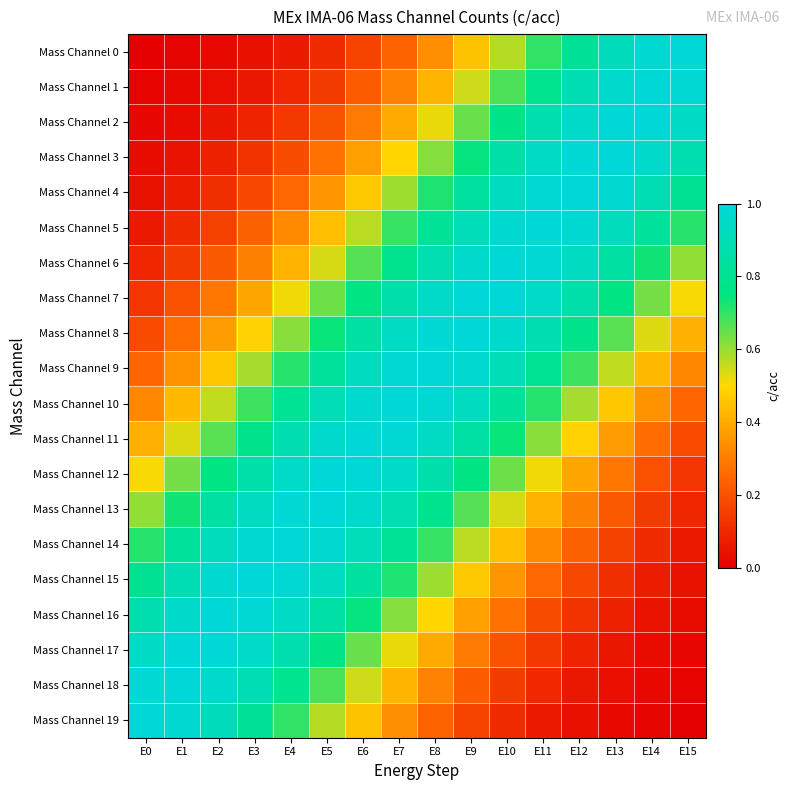

Reading left to right, transcribe all the data shown in this chart.

Mass Channel 0: E0=0.0	E1=0.0	E2=0.0	E3=0.0	E4=0.1	E5=0.1	E6=0.2	E7=0.2	E8=0.3	E9=0.4	E10=0.6	E11=0.7	E12=0.8	E13=0.9	E14=1.0	E15=1.0
Mass Channel 1: E0=0.0	E1=0.0	E2=0.0	E3=0.1	E4=0.1	E5=0.2	E6=0.2	E7=0.3	E8=0.4	E9=0.5	E10=0.7	E11=0.8	E12=0.9	E13=1.0	E14=1.0	E15=1.0
Mass Channel 2: E0=0.0	E1=0.0	E2=0.1	E3=0.1	E4=0.1	E5=0.2	E6=0.3	E7=0.4	E8=0.5	E9=0.6	E10=0.8	E11=0.9	E12=1.0	E13=1.0	E14=1.0	E15=0.9
Mass Channel 3: E0=0.0	E1=0.0	E2=0.1	E3=0.1	E4=0.2	E5=0.3	E6=0.4	E7=0.5	E8=0.6	E9=0.7	E10=0.9	E11=0.9	E12=1.0	E13=1.0	E14=1.0	E15=0.9
Mass Channel 4: E0=0.0	E1=0.1	E2=0.1	E3=0.2	E4=0.3	E5=0.4	E6=0.5	E7=0.6	E8=0.7	E9=0.8	E10=0.9	E11=1.0	E12=1.0	E13=1.0	E14=0.9	E15=0.8
Mass Channel 5: E0=0.1	E1=0.1	E2=0.2	E3=0.2	E4=0.3	E5=0.4	E6=0.6	E7=0.7	E8=0.8	E9=0.9	E10=1.0	E11=1.0	E12=1.0	E13=0.9	E14=0.8	E15=0.7
Mass Channel 6: E0=0.1	E1=0.1	E2=0.2	E3=0.3	E4=0.4	E5=0.5	E6=0.7	E7=0.8	E8=0.9	E9=1.0	E10=1.0	E11=1.0	E12=0.9	E13=0.8	E14=0.7	E15=0.6
Mass Channel 7: E0=0.1	E1=0.2	E2=0.3	E3=0.4	E4=0.5	E5=0.6	E6=0.8	E7=0.9	E8=1.0	E9=1.0	E10=1.0	E11=0.9	E12=0.9	E13=0.8	E14=0.6	E15=0.5
Mass Channel 8: E0=0.2	E1=0.3	E2=0.4	E3=0.5	E4=0.6	E5=0.7	E6=0.9	E7=0.9	E8=1.0	E9=1.0	E10=1.0	E11=0.9	E12=0.8	E13=0.7	E14=0.5	E15=0.4
Mass Channel 9: E0=0.3	E1=0.3	E2=0.5	E3=0.6	E4=0.7	E5=0.8	E6=0.9	E7=1.0	E8=1.0	E9=1.0	E10=0.9	E11=0.8	E12=0.7	E13=0.6	E14=0.4	E15=0.3
Mass Channel 10: E0=0.3	E1=0.4	E2=0.6	E3=0.7	E4=0.8	E5=0.9	E6=1.0	E7=1.0	E8=1.0	E9=0.9	E10=0.8	E11=0.7	E12=0.6	E13=0.5	E14=0.3	E15=0.3
Mass Channel 11: E0=0.4	E1=0.5	E2=0.7	E3=0.8	E4=0.9	E5=1.0	E6=1.0	E7=1.0	E8=0.9	E9=0.9	E10=0.7	E11=0.6	E12=0.5	E13=0.4	E14=0.3	E15=0.2
Mass Channel 12: E0=0.5	E1=0.6	E2=0.8	E3=0.9	E4=0.9	E5=1.0	E6=1.0	E7=1.0	E8=0.9	E9=0.8	E10=0.6	E11=0.5	E12=0.4	E13=0.3	E14=0.2	E15=0.1
Mass Channel 13: E0=0.6	E1=0.7	E2=0.8	E3=0.9	E4=1.0	E5=1.0	E6=1.0	E7=0.9	E8=0.8	E9=0.7	E10=0.5	E11=0.4	E12=0.3	E13=0.2	E14=0.1	E15=0.1
Mass Channel 14: E0=0.7	E1=0.8	E2=0.9	E3=1.0	E4=1.0	E5=1.0	E6=0.9	E7=0.8	E8=0.7	E9=0.6	E10=0.4	E11=0.3	E12=0.2	E13=0.2	E14=0.1	E15=0.1
Mass Channel 15: E0=0.8	E1=0.9	E2=1.0	E3=1.0	E4=1.0	E5=0.9	E6=0.8	E7=0.7	E8=0.6	E9=0.5	E10=0.4	E11=0.3	E12=0.2	E13=0.1	E14=0.1	E15=0.0
Mass Channel 16: E0=0.9	E1=1.0	E2=1.0	E3=1.0	E4=0.9	E5=0.9	E6=0.7	E7=0.6	E8=0.5	E9=0.4	E10=0.3	E11=0.2	E12=0.1	E13=0.1	E14=0.0	E15=0.0
Mass Channel 17: E0=0.9	E1=1.0	E2=1.0	E3=1.0	E4=0.9	E5=0.8	E6=0.6	E7=0.5	E8=0.4	E9=0.3	E10=0.2	E11=0.1	E12=0.1	E13=0.1	E14=0.0	E15=0.0
Mass Channel 18: E0=1.0	E1=1.0	E2=1.0	E3=0.9	E4=0.8	E5=0.7	E6=0.5	E7=0.4	E8=0.3	E9=0.2	E10=0.2	E11=0.1	E12=0.1	E13=0.0	E14=0.0	E15=0.0
Mass Channel 19: E0=1.0	E1=1.0	E2=0.9	E3=0.8	E4=0.7	E5=0.6	E6=0.4	E7=0.3	E8=0.2	E9=0.2	E10=0.1	E11=0.1	E12=0.0	E13=0.0	E14=0.0	E15=0.0